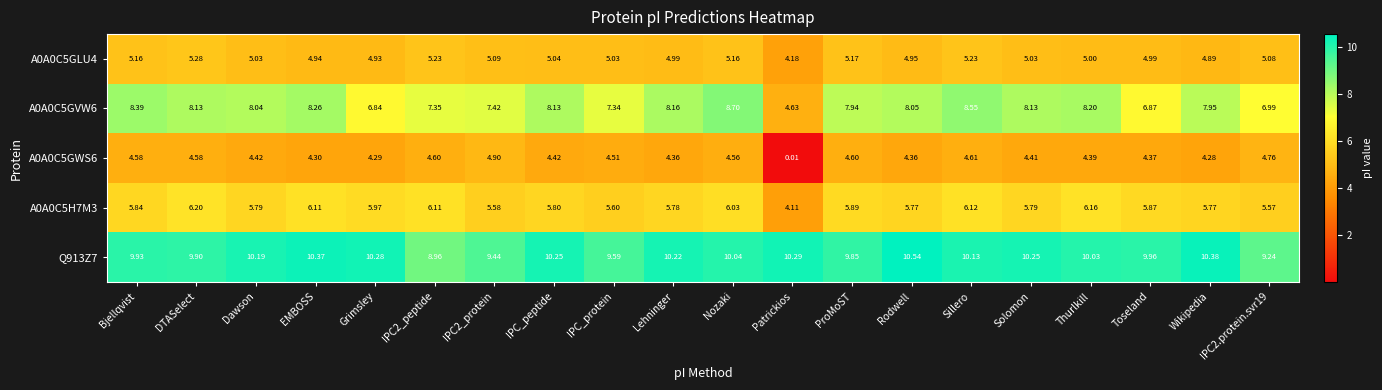

Where does the A0A0C5H7M3 series first go above 5?

Bjellqvist